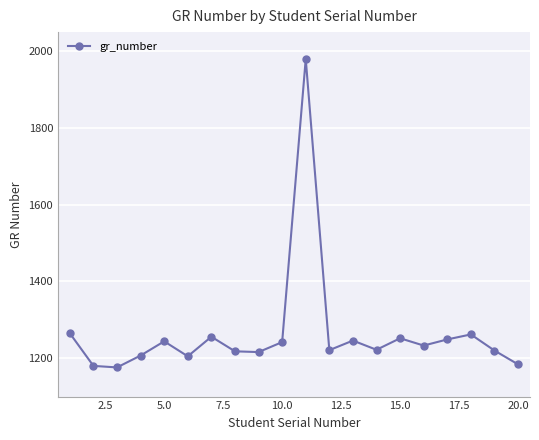

How many data points does each series have?

20